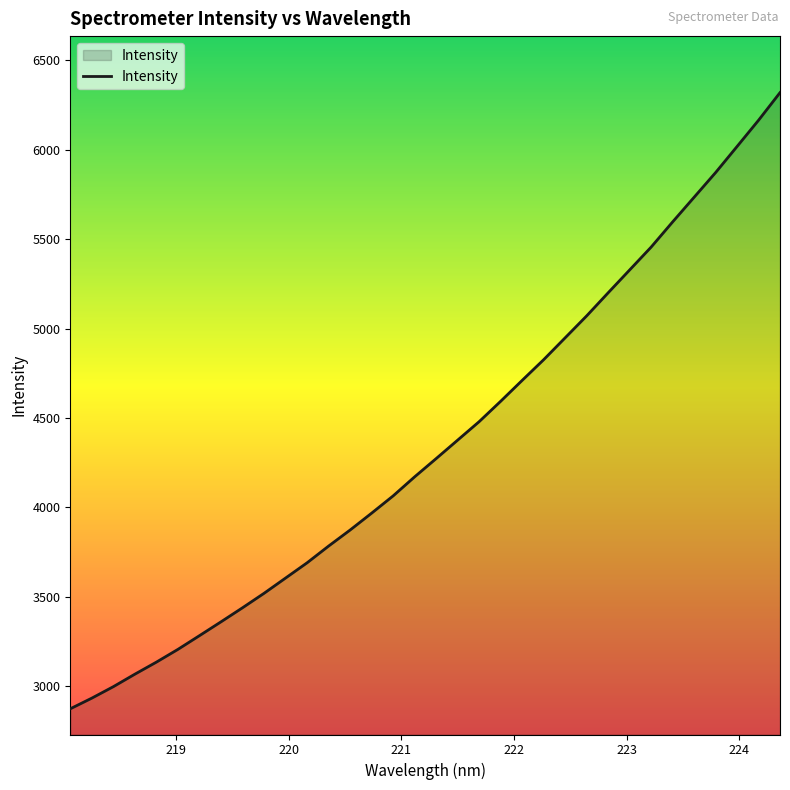

How many lines are shown in the chart?

1